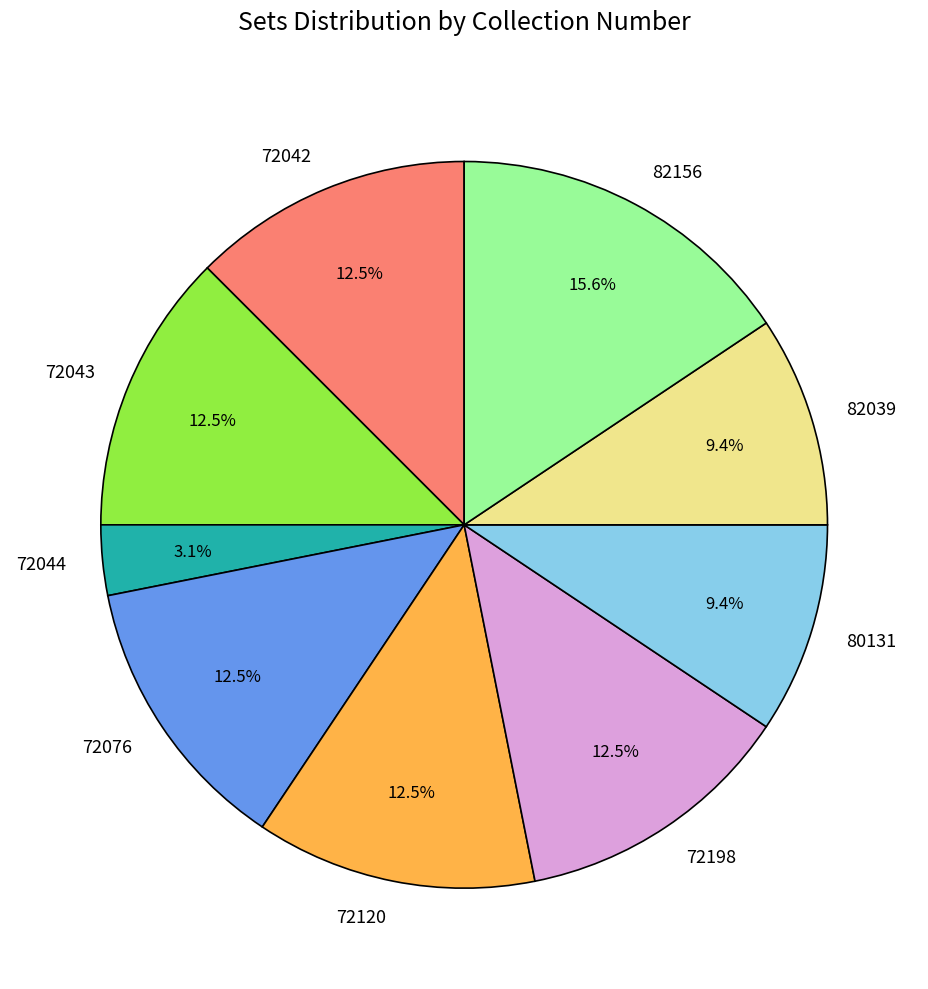

Does 82039 account for over 50% of the chart?

No